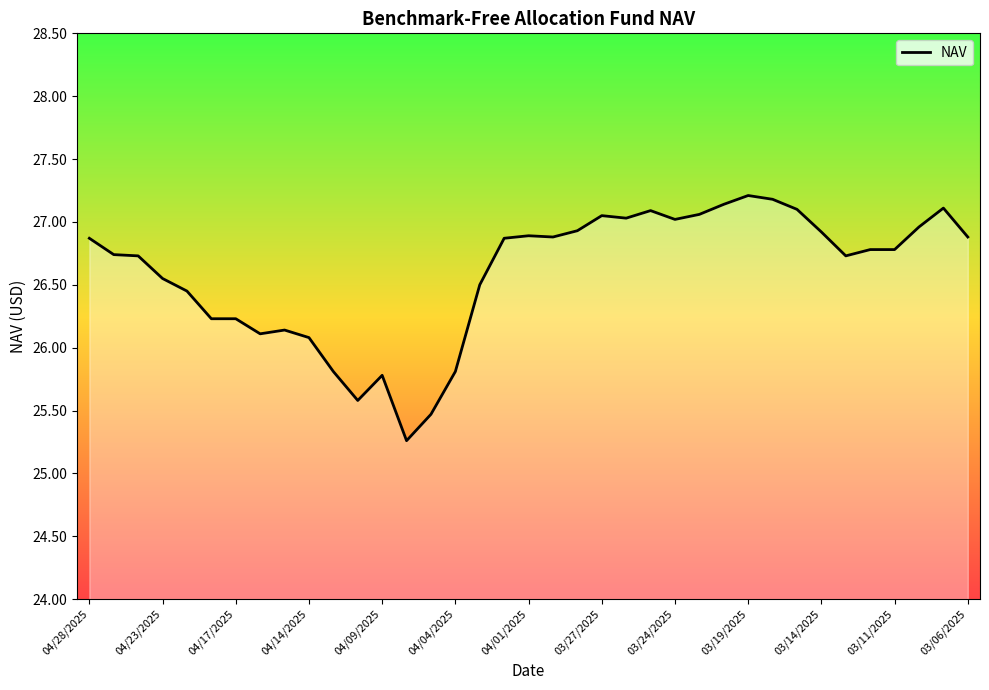

What is the maximum value shown in the chart?

27.2